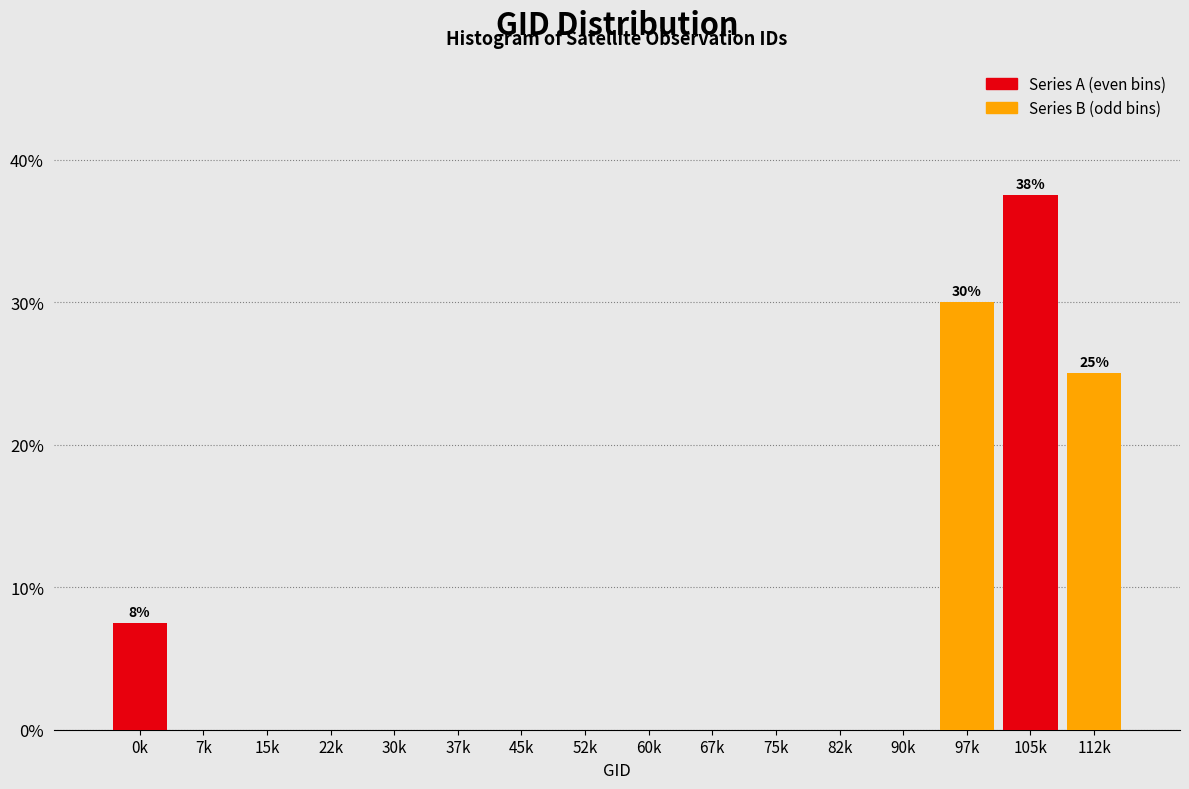

At which category is the sum across all series the highest?

105k